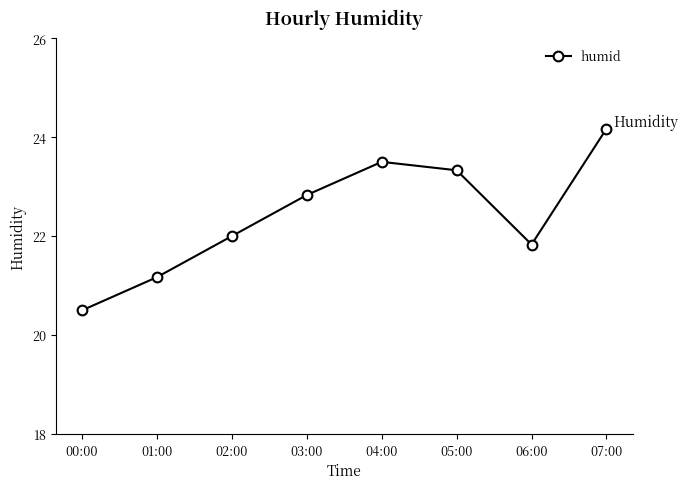

What is the sum of all values?

179.3